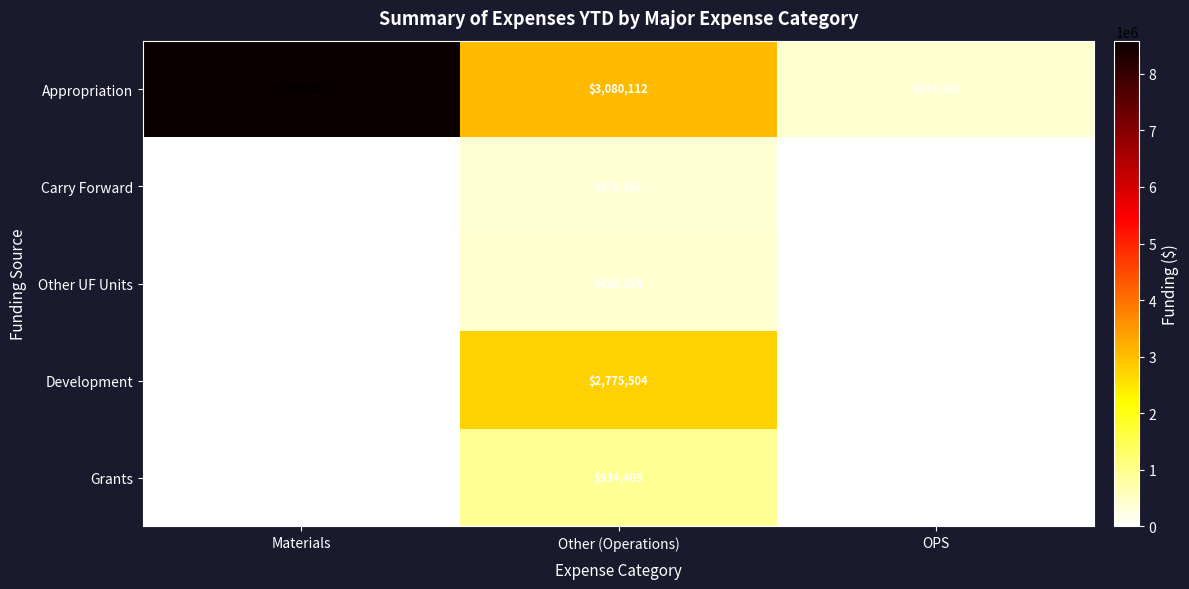

At Other (Operations), list the series in order from smallest to largest.

Carry Forward, Other UF Units, Grants, Development, Appropriation